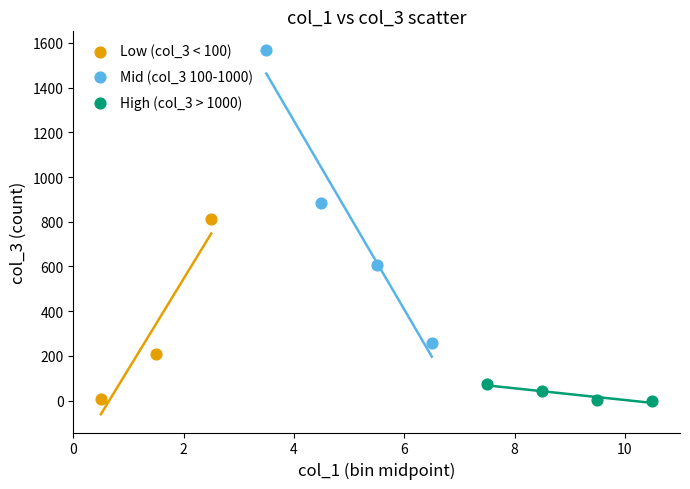

What are all the series names shown in the legend?

Low (col_3 < 100), Mid (col_3 100-1000), High (col_3 > 1000)